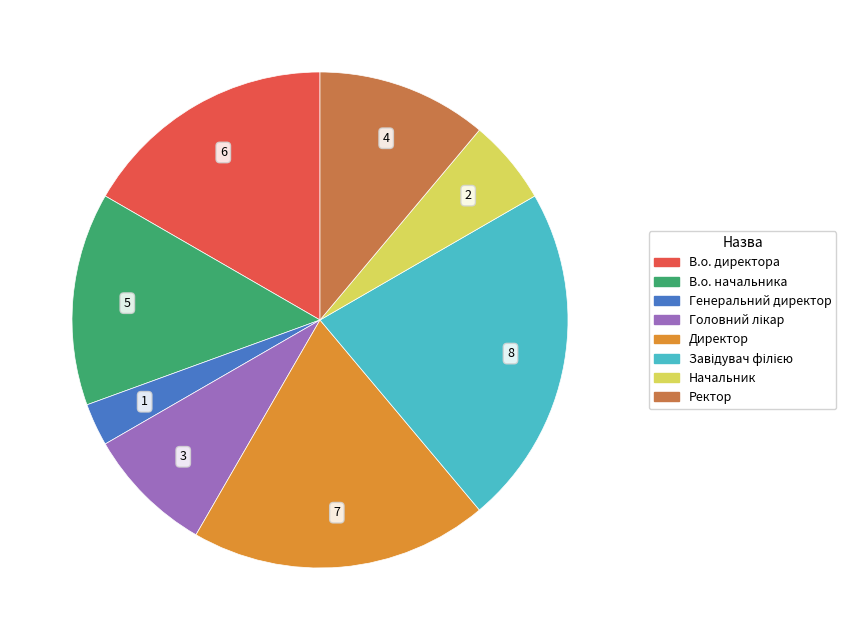

Between Ректор and Генеральний директор, which is larger?

Ректор